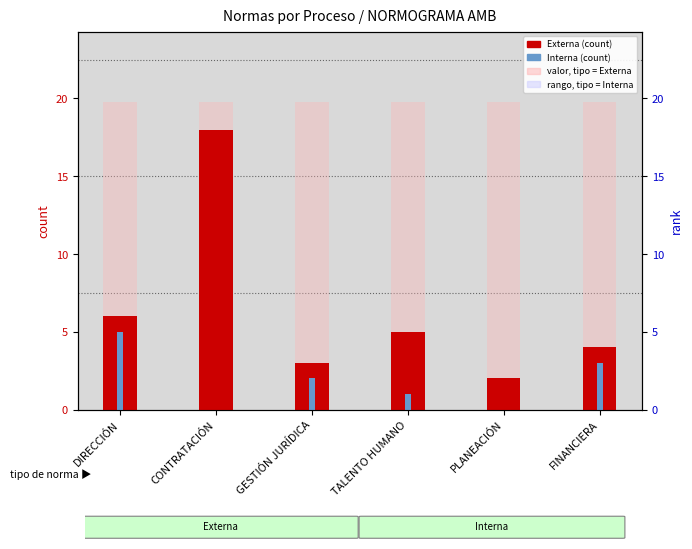

True or false: max range has a value of 19.8 at GESTIÓN JURÍDICA.

True